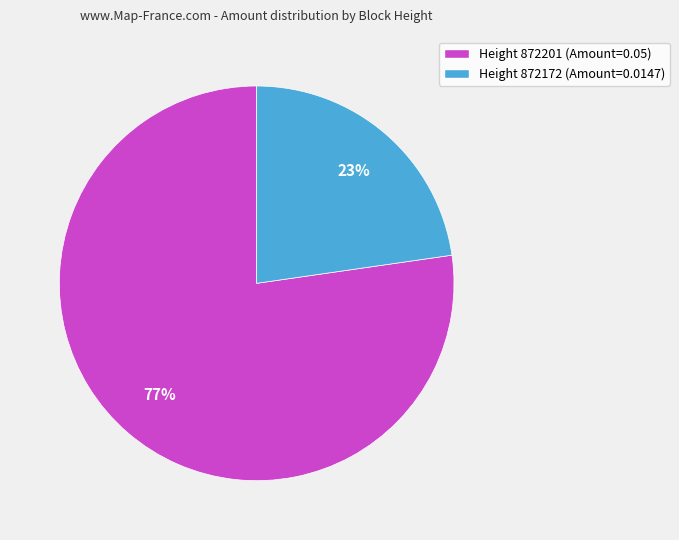

Does Height 872201 (Amount=0.05) account for over 50% of the chart?

Yes